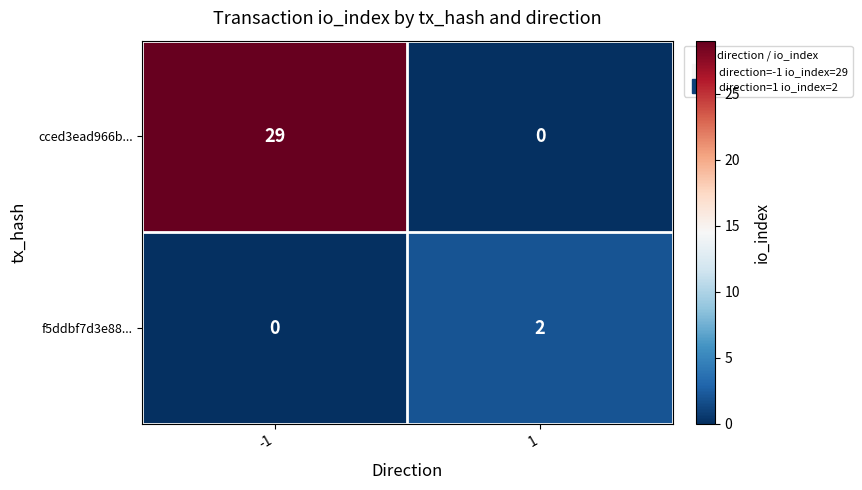

The value of f5ddbf7d3e88... at -1 is -1. True or false?

False